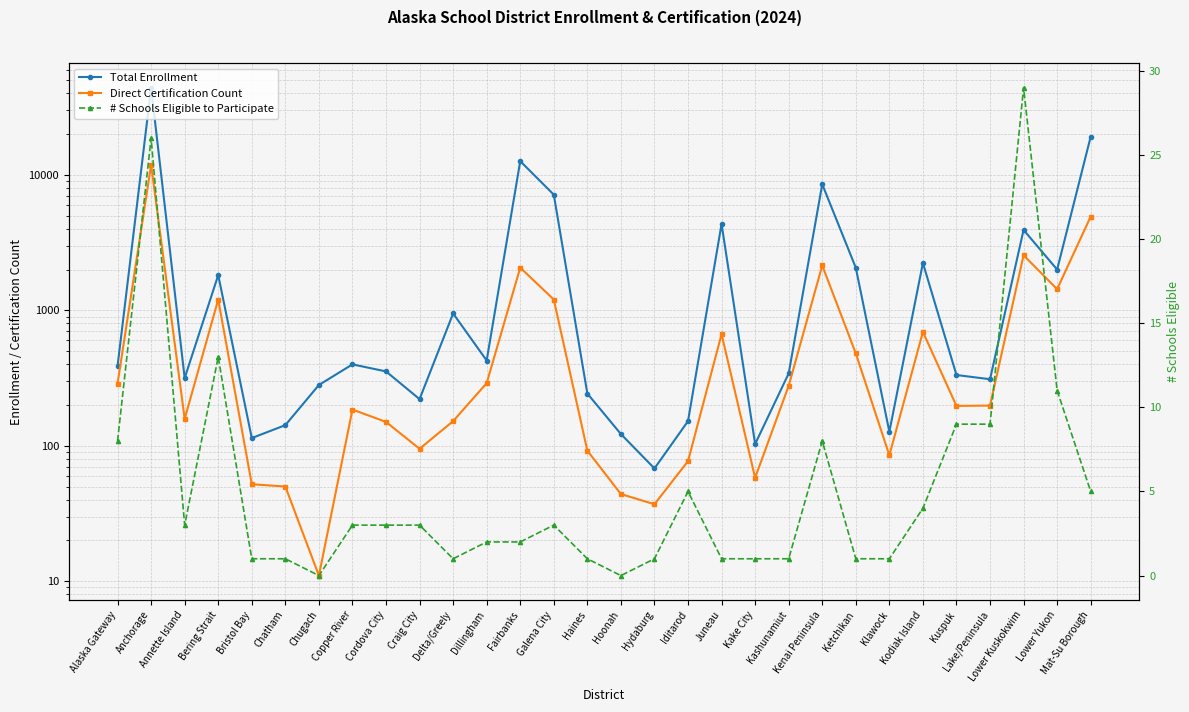

At which label is Total Enrollment closest to 22079?

Mat-Su Borough